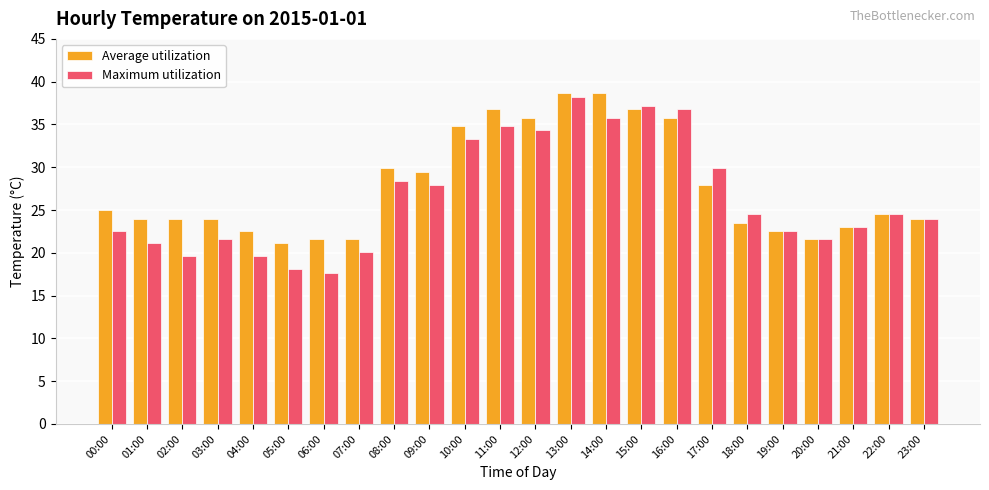

At which label does Maximum utilization reach its minimum?

06:00